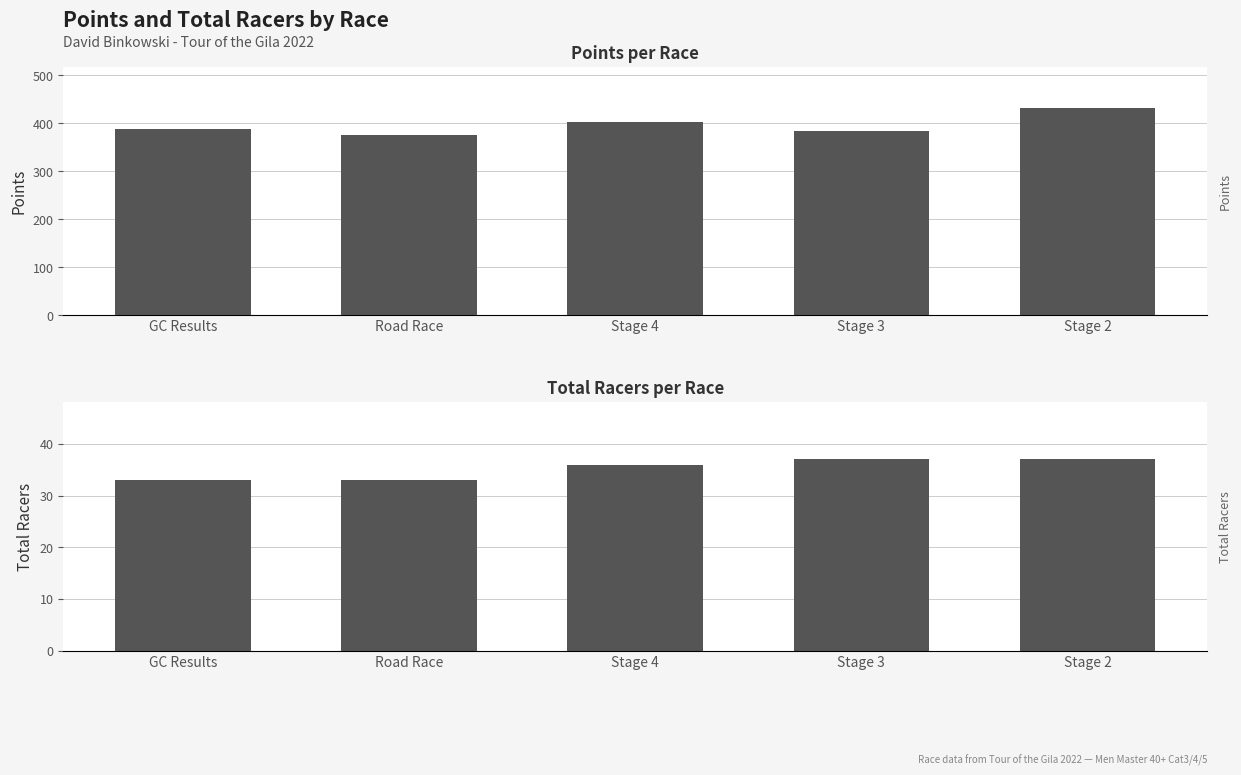

The Points series shows 432.1 at Stage 2. True or false?

True